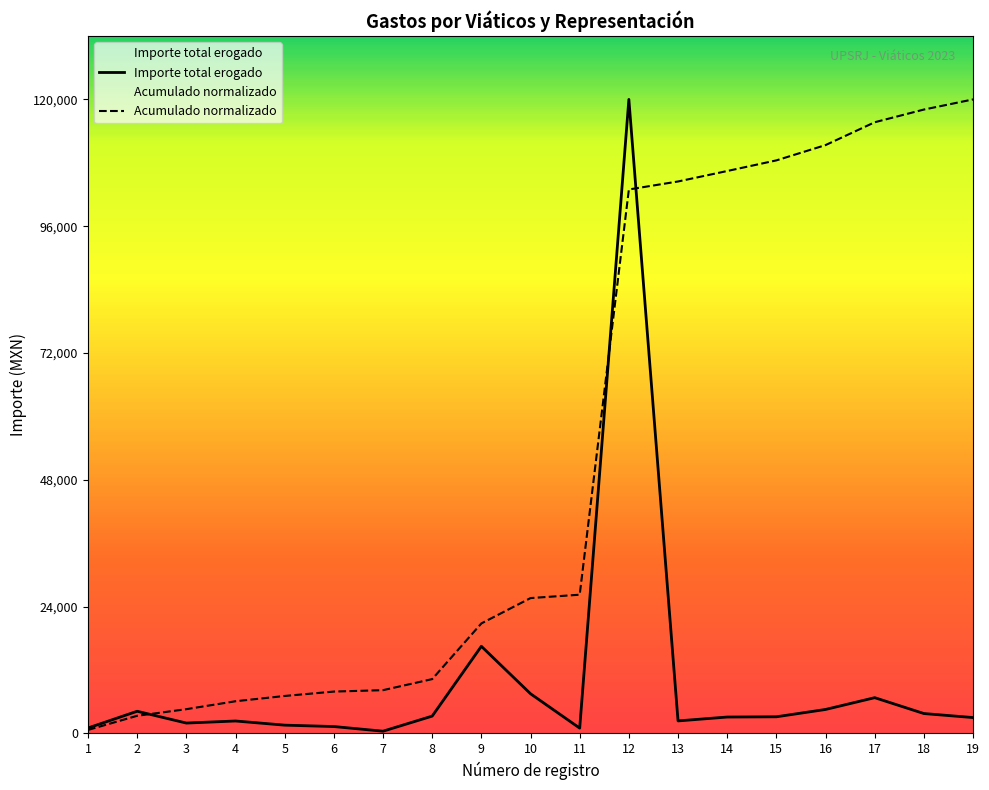

What is the ratio of the value at 19 to the value at 3?

1.5